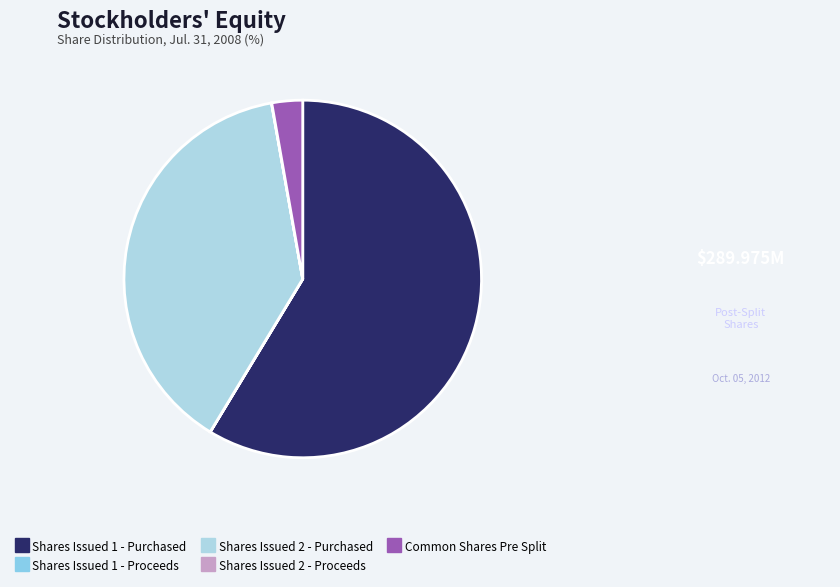

To the nearest percent, what is the average slice percentage?

20%